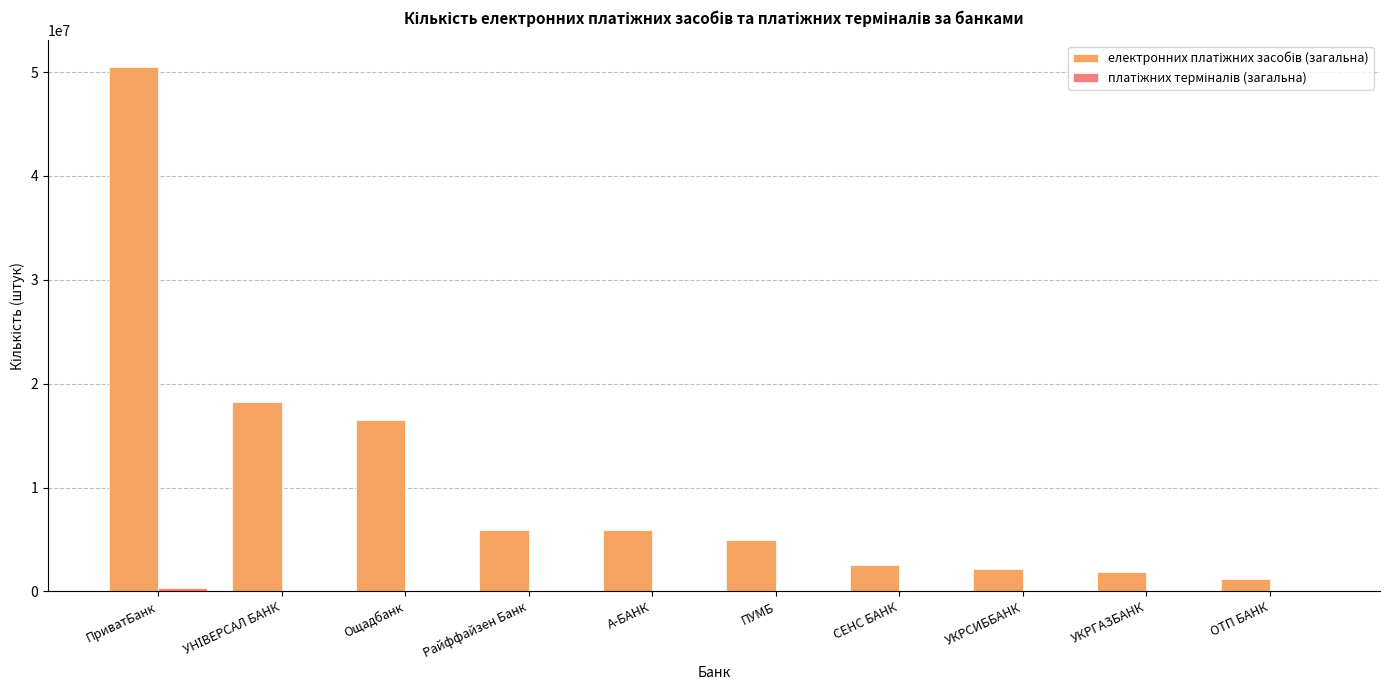

At which category does the chart reach its peak across all series?

ПриватБанк